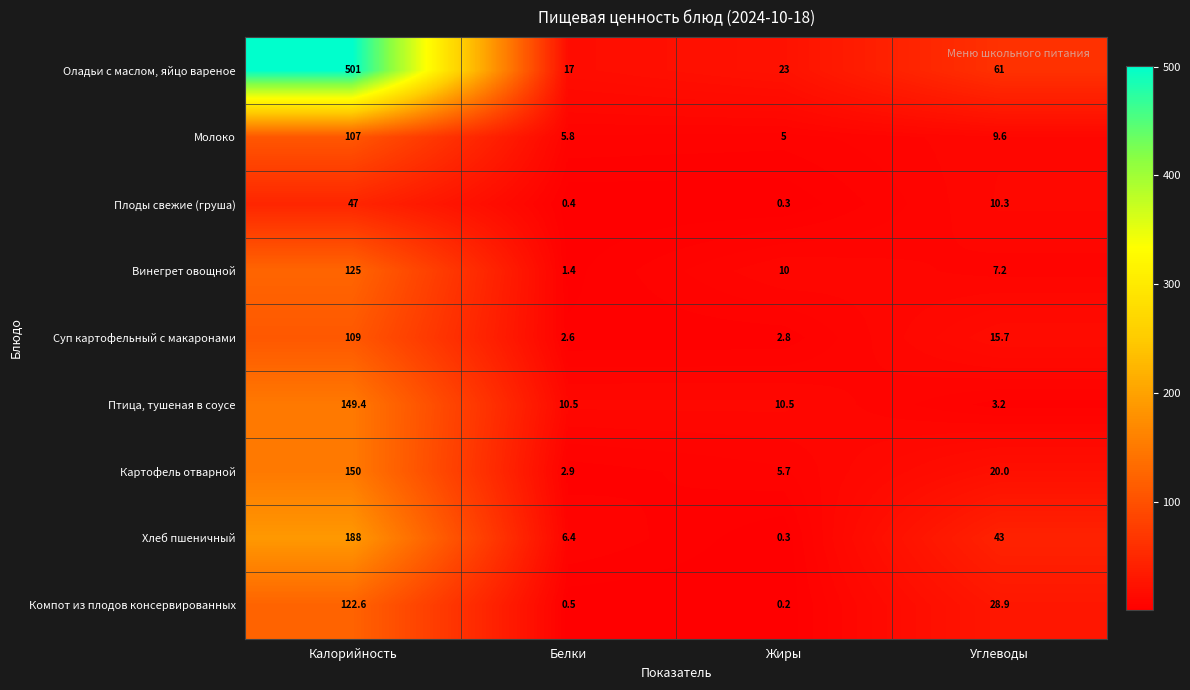

The Птица, тушеная в соусе series shows 97.9 at Калорийность. True or false?

False